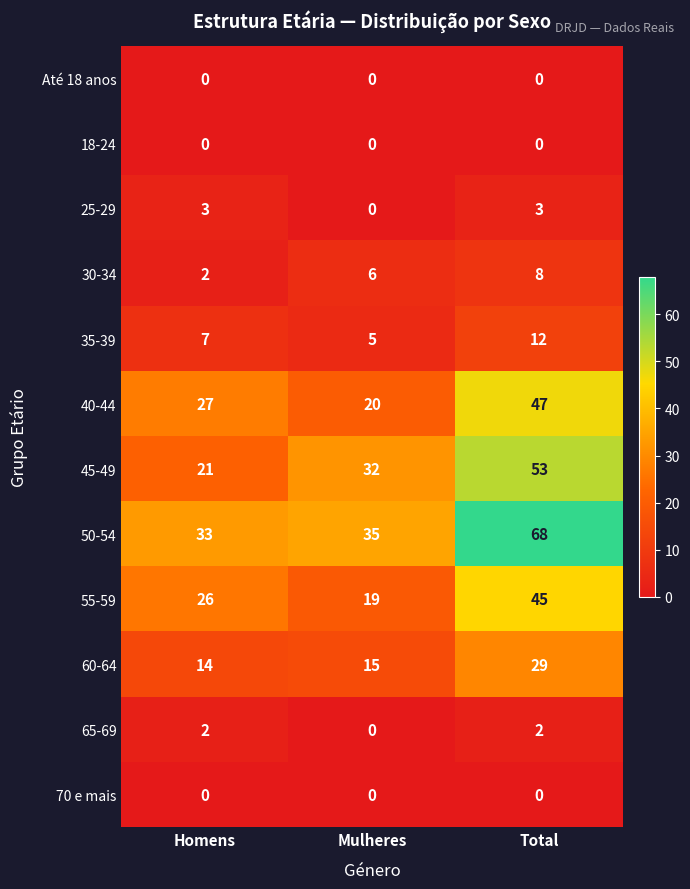

What is the maximum value shown in the chart?

68